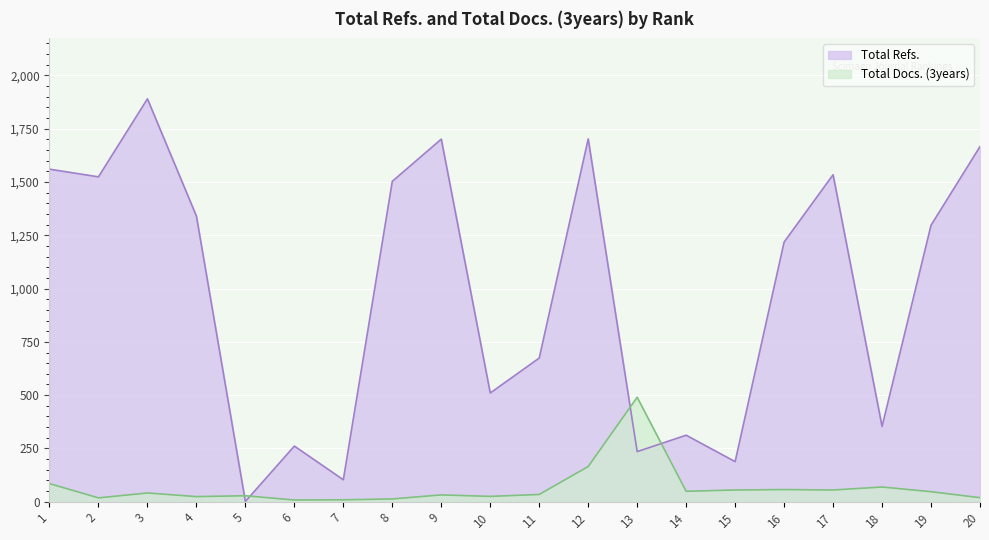

How many interior local valleys does the Total Refs. series have?

7